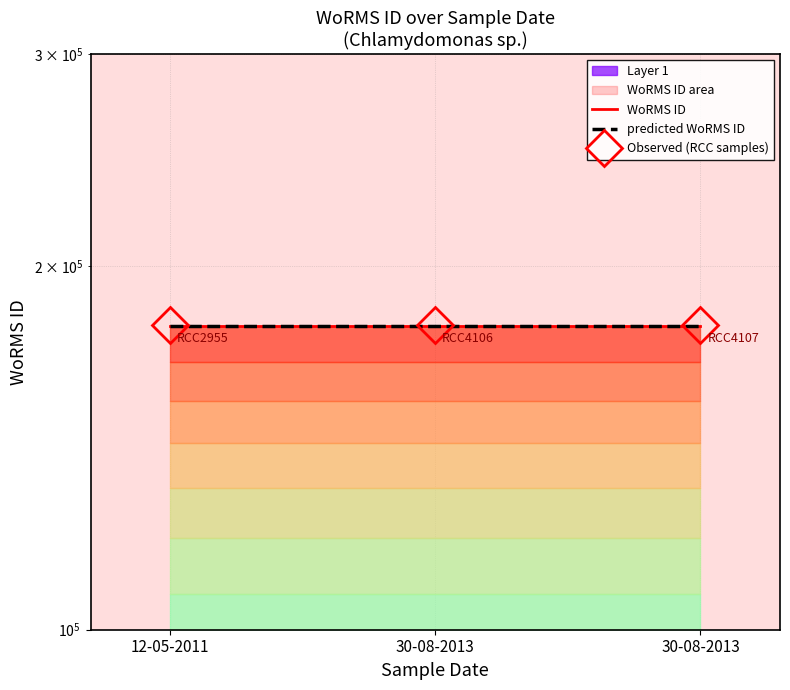

The Observed (RCC samples) series shows 178761.6 at 30-08-2013. True or false?

True